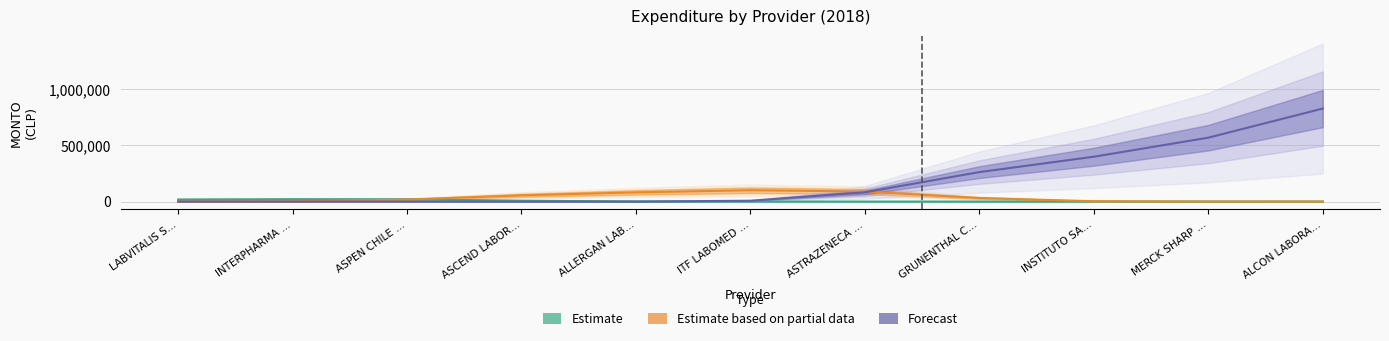

What is the total value across all series at ASTRAZENECA …?

171519.2